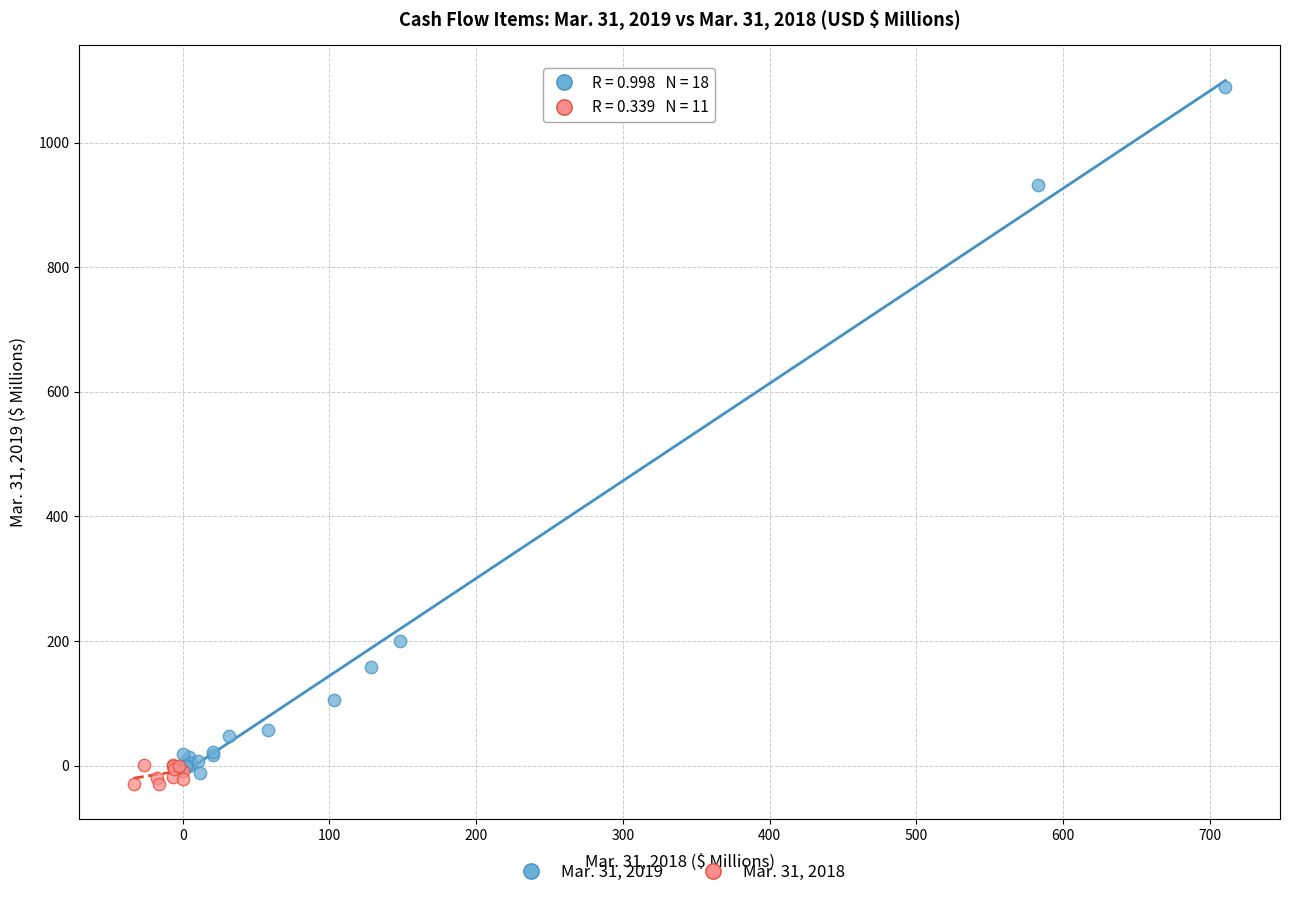

Which series contains the highest Y value?

Mar. 31, 2019